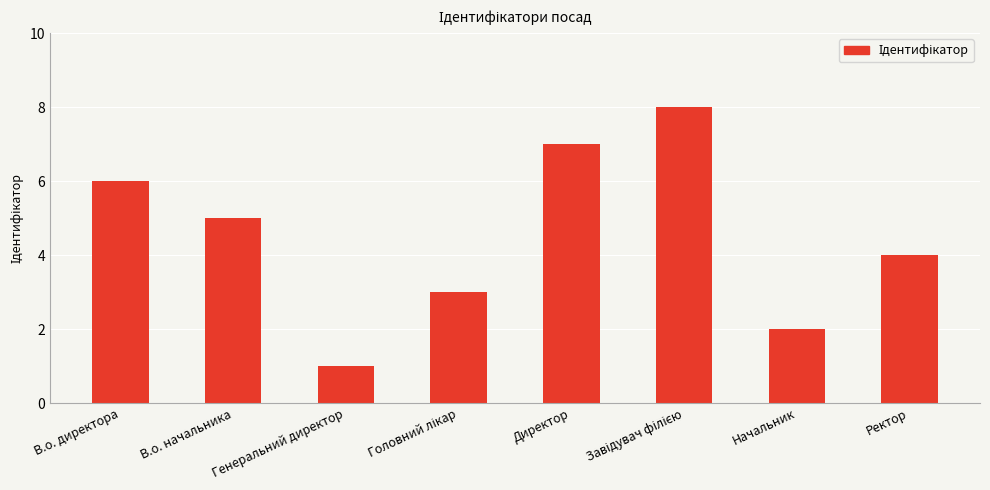

What is the difference between the values at В.о. директора and Генеральний директор?

5